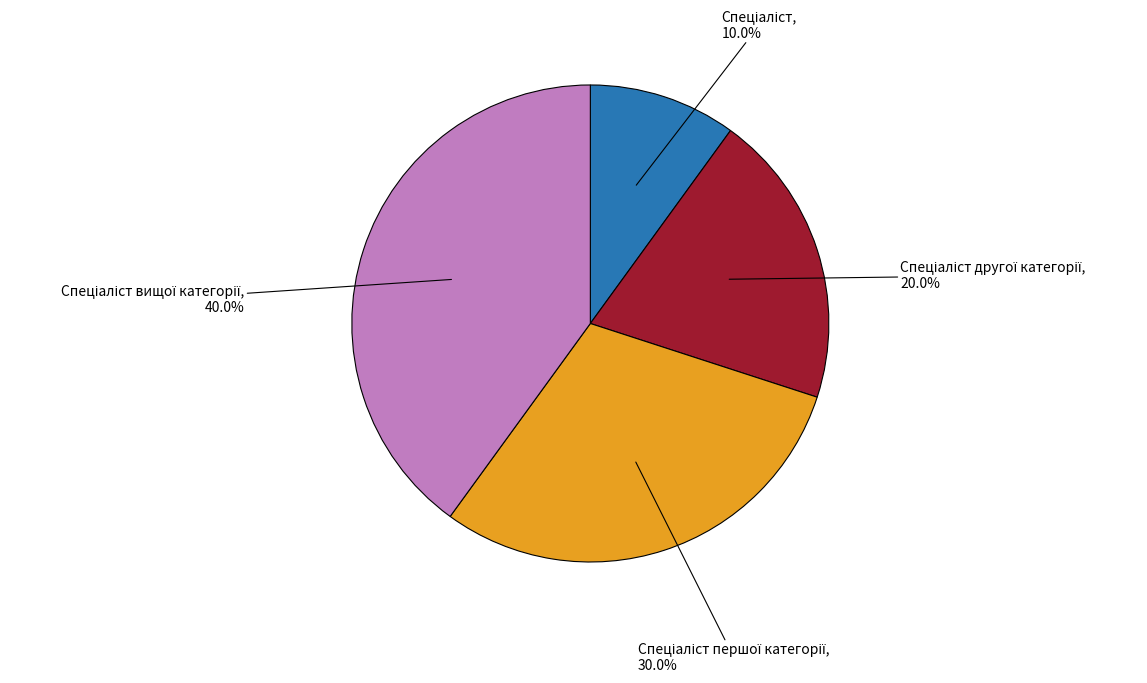

Does any single category account for the majority?

No